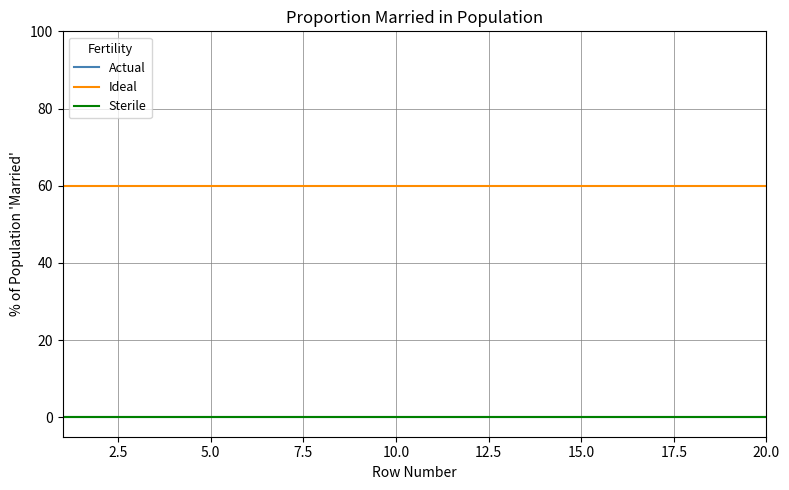

True or false: Sterile and Ideal cross at least once.

False